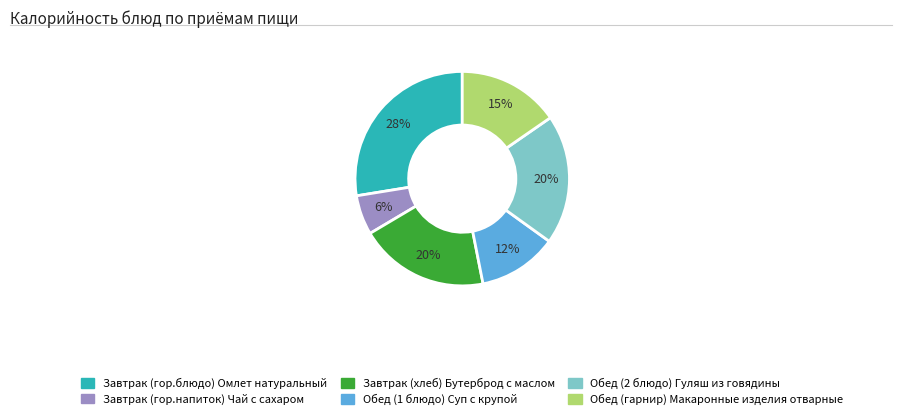

Combined, do Завтрак (хлеб) Бутерброд с маслом and Завтрак (гор.блюдо) Омлет натуральный account for over 50%?

No